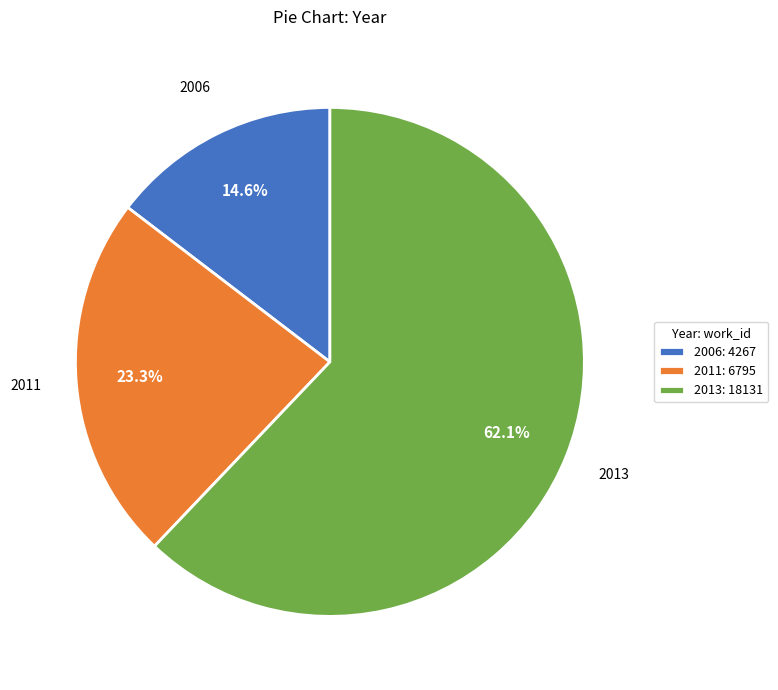

To the nearest percent, what is the combined percentage of 2013 and 2011?

85%